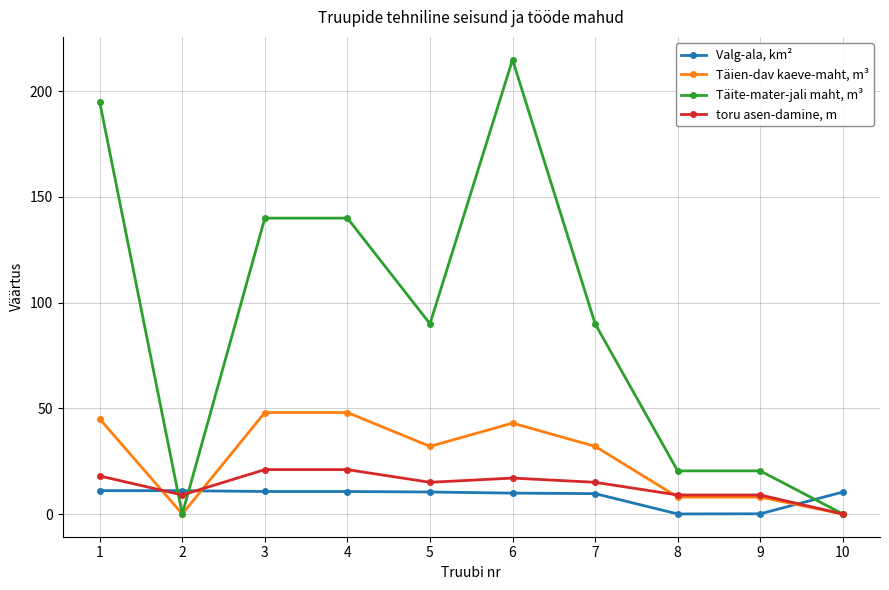

Rank the series by their maximum value, from lowest to highest.

Valg-ala, km², toru asen-damine, m, Täien-dav kaeve-maht, m³, Täite-mater-jali maht, m³